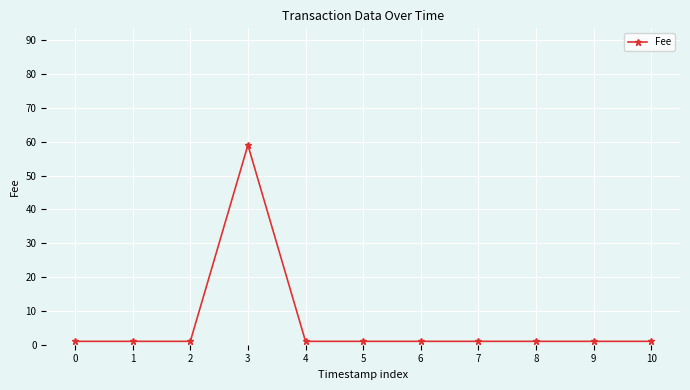

How many series are shown in this chart?

1